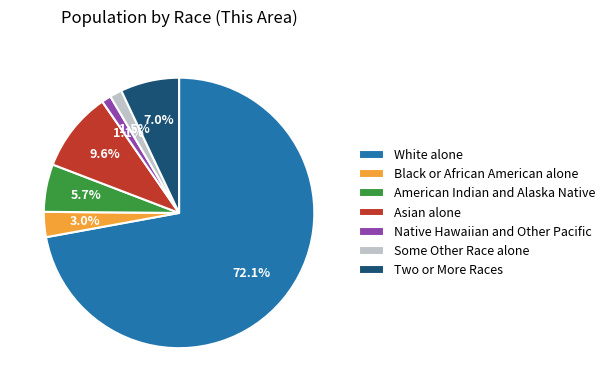

Between Black or African American alone and White alone, which is larger?

White alone